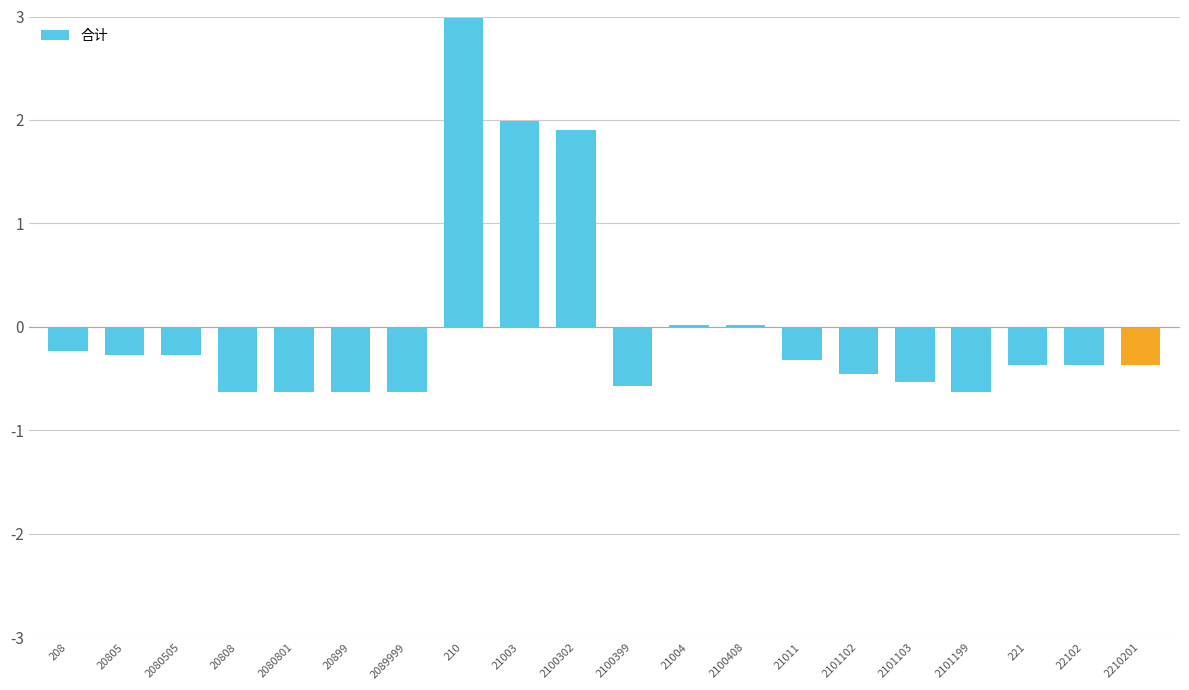

Which label corresponds to the largest value in the chart?

210